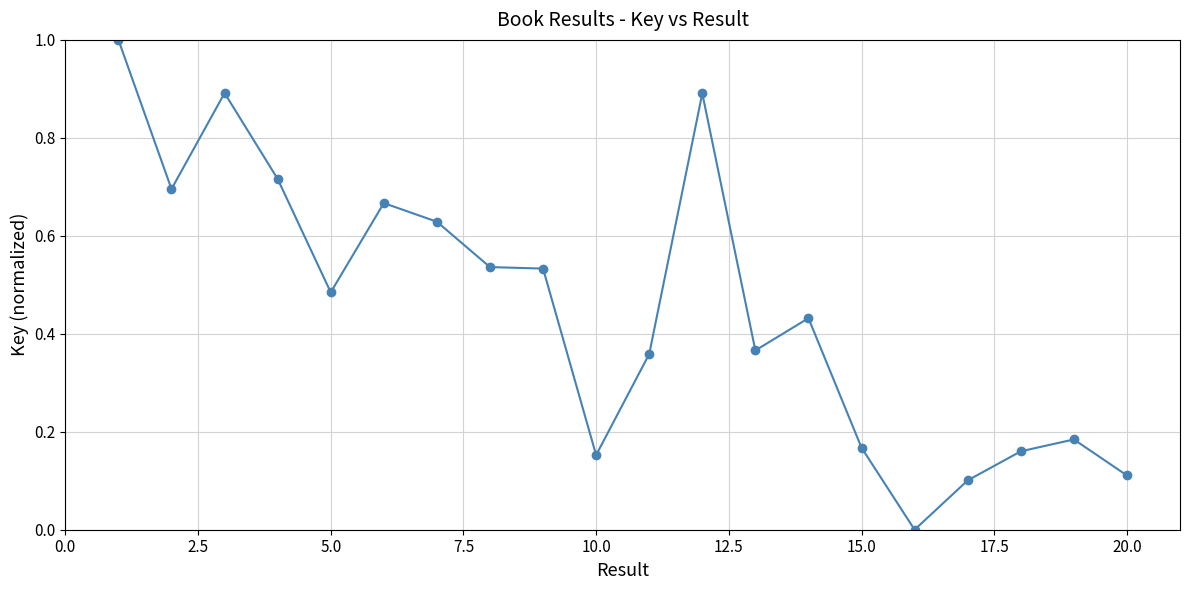

True or false: there are more than 1 points higher than both neighbors.

True